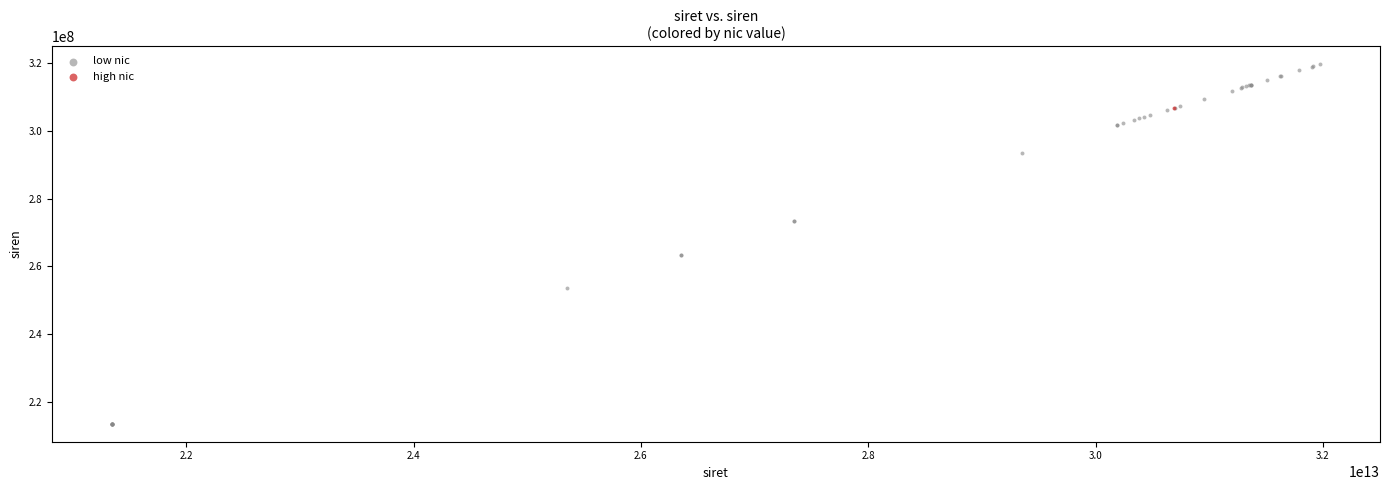

What are all the series names shown in the legend?

low nic, high nic